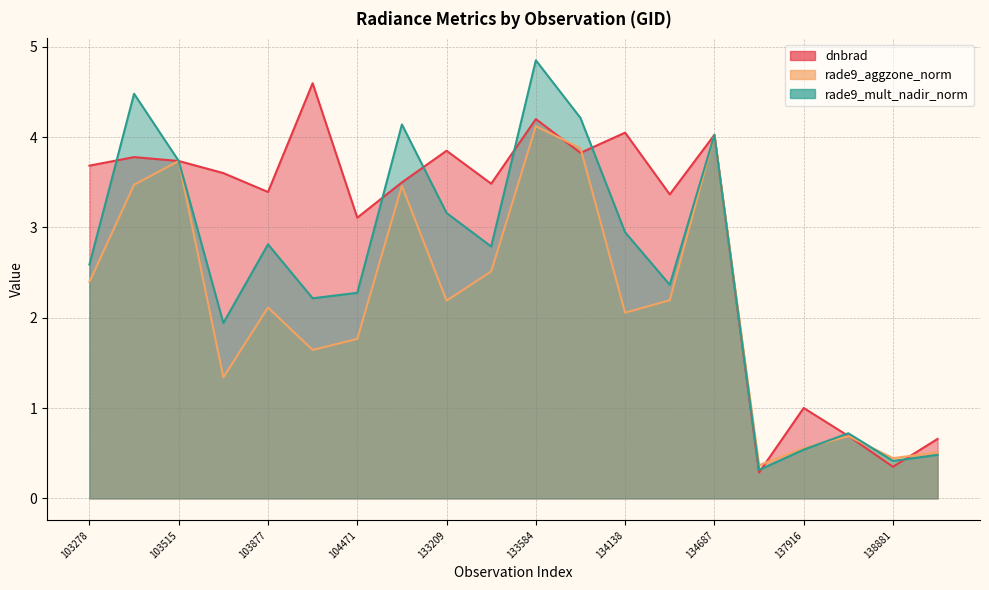

Does the chart have visible grid lines?

Yes